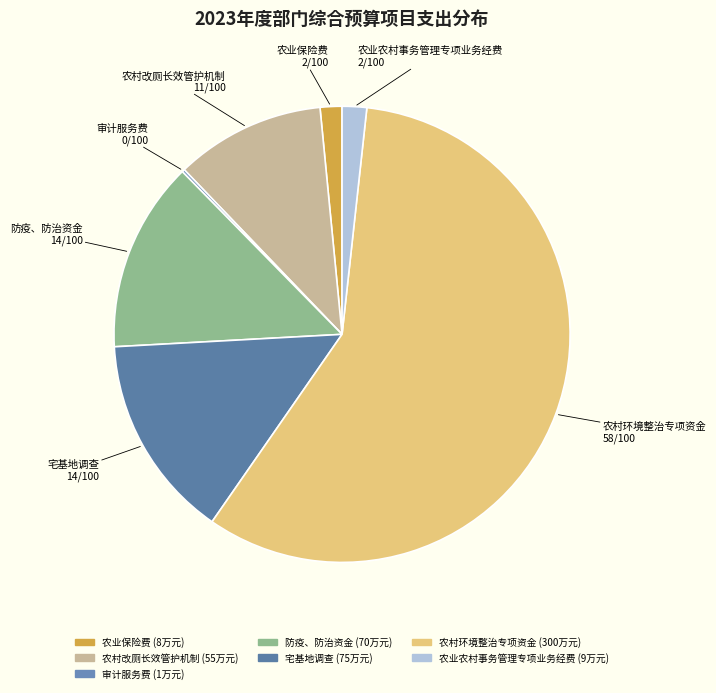

Combined, do 防疫、防治资金 and 农村环境整治专项资金 account for over 50%?

Yes